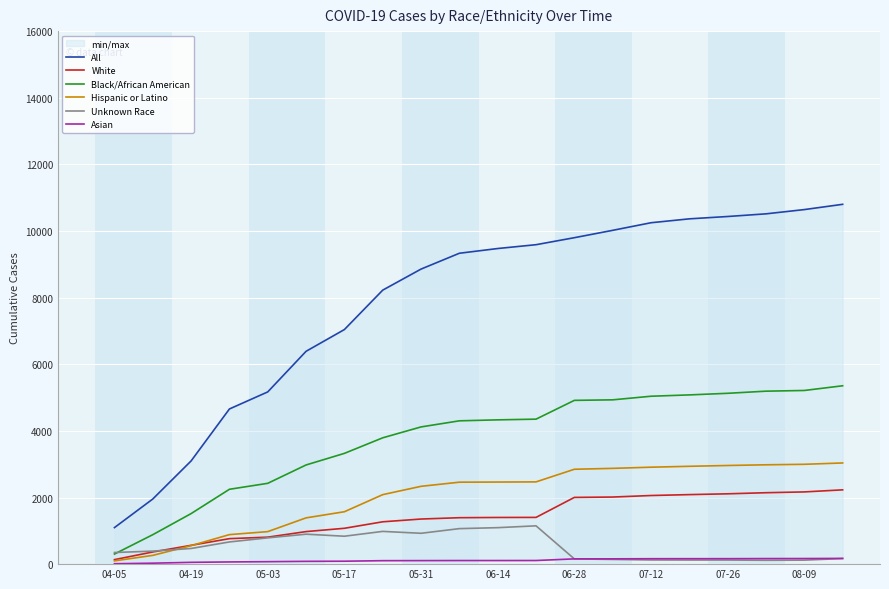

Which series has the largest range (max minus min)?

All